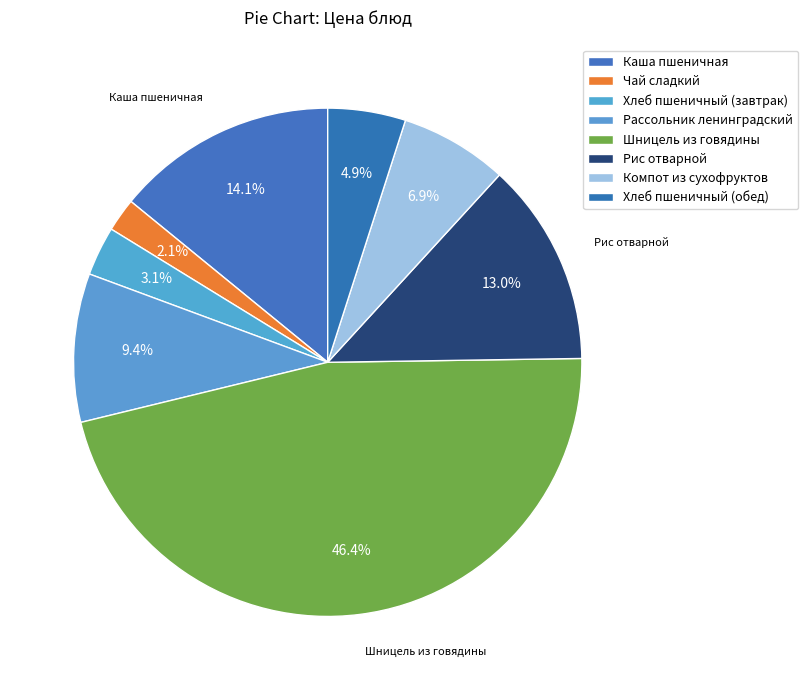

Rank the categories by value from highest to lowest.

Шницель из говядины, Каша пшеничная, Рис отварной, Рассольник ленинградский, Компот из сухофруктов, Хлеб пшеничный (обед), Хлеб пшеничный (завтрак), Чай сладкий